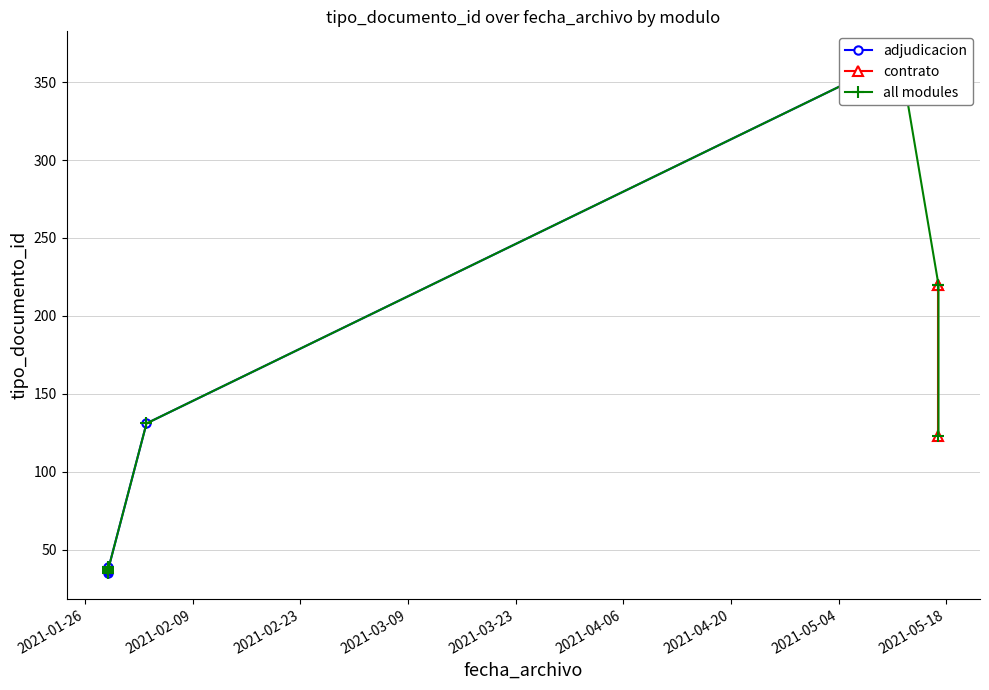

The value at 2021-02-23 is 183. True or false?

False